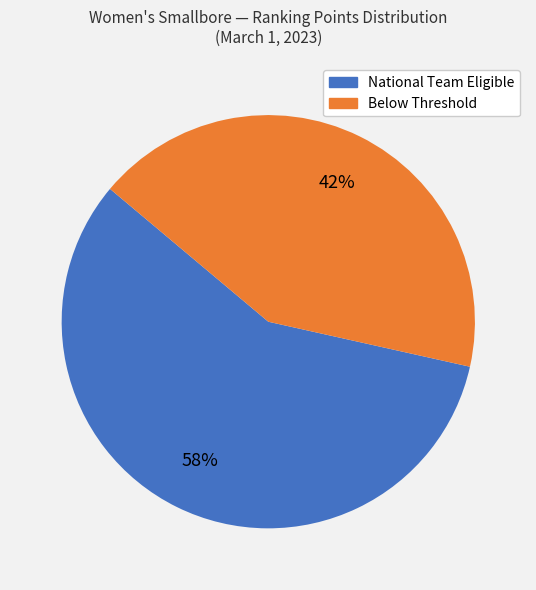

Which slice represents more than half of the pie?

National Team Eligible